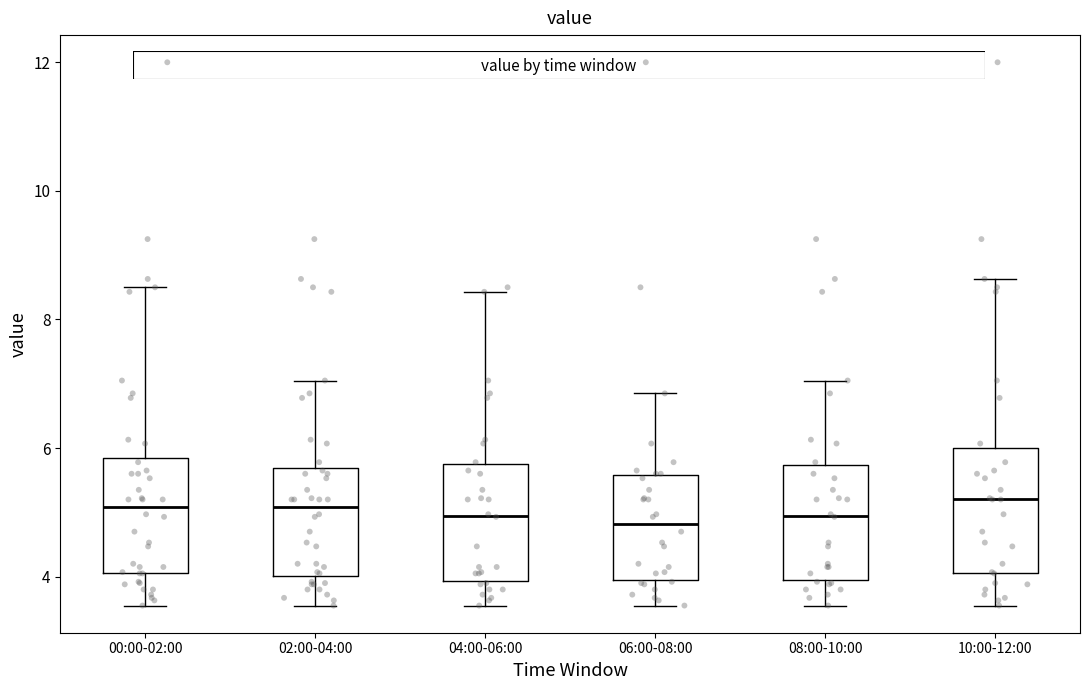

Reading left to right, read every box against the y-axis: the position of its median line, the range the box covers, and the ends of its whiskers. The values are not printed on the chart, so give them approximately, as read against the axis.

00:00-02:00: median 5.0, box 4.0 to 5.8, whiskers 3.6 to 8.6
02:00-04:00: median 5.0, box 4.0 to 5.6, whiskers 3.6 to 7.0
04:00-06:00: median 5.0, box 4.0 to 5.8, whiskers 3.6 to 8.4
06:00-08:00: median 4.8, box 4.0 to 5.6, whiskers 3.6 to 6.8
08:00-10:00: median 5.0, box 4.0 to 5.8, whiskers 3.6 to 7.0
10:00-12:00: median 5.2, box 4.0 to 6.0, whiskers 3.6 to 8.6